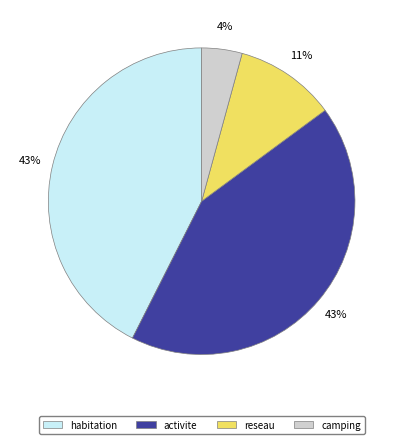

Does any single category account for the majority?

No